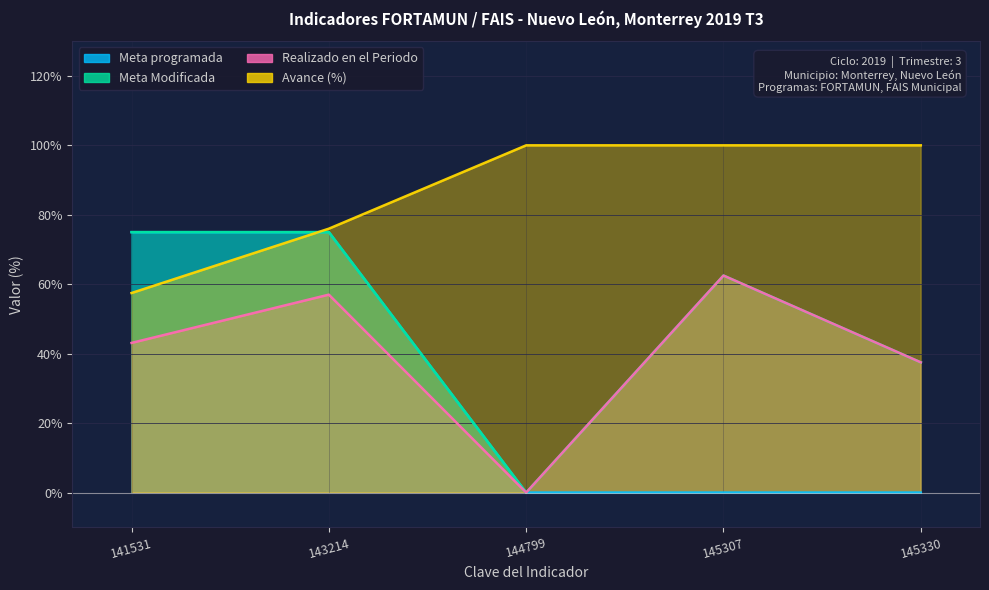

List the series in order of their peak value, lowest first.

Realizado en el Periodo, Meta programada, Meta Modificada, Avance (%)